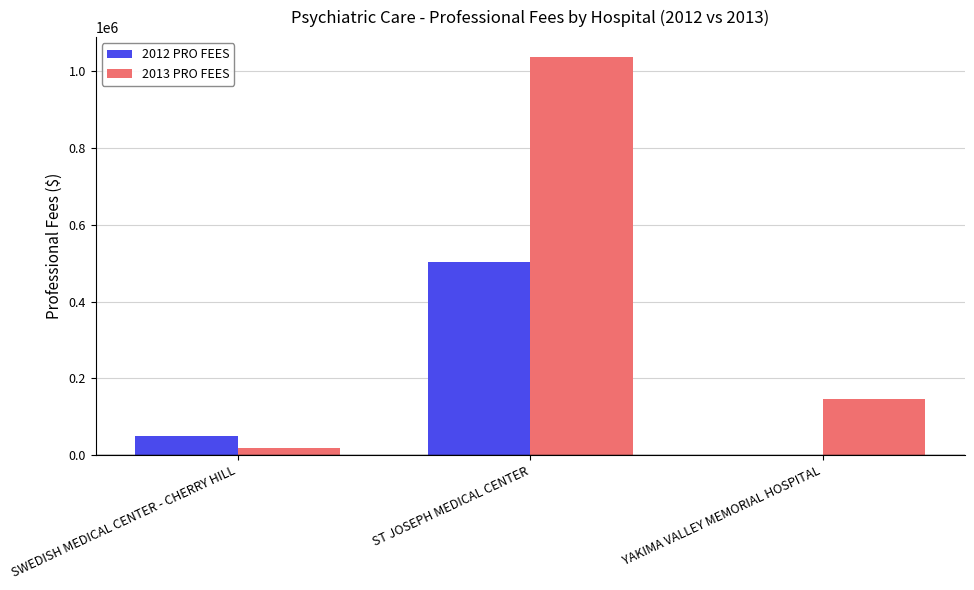

Is the value of 2013 PRO FEES at YAKIMA VALLEY MEMORIAL HOSPITAL greater than the value of 2012 PRO FEES at ST JOSEPH MEDICAL CENTER?

No